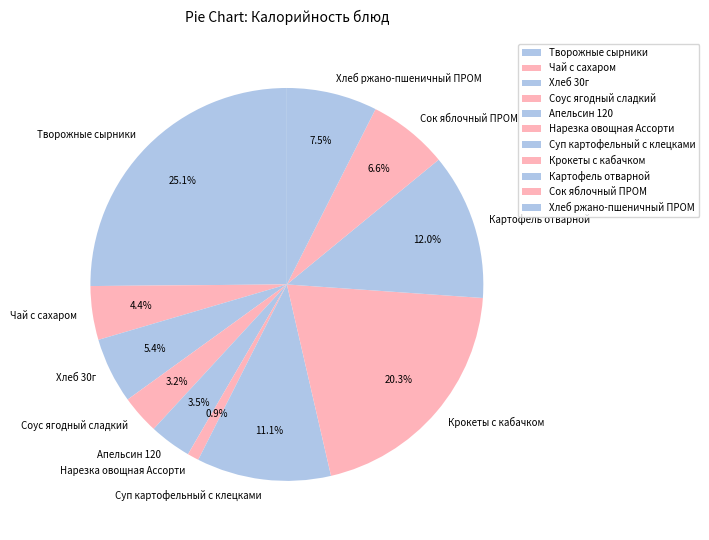

Is there a majority slice in this chart?

No